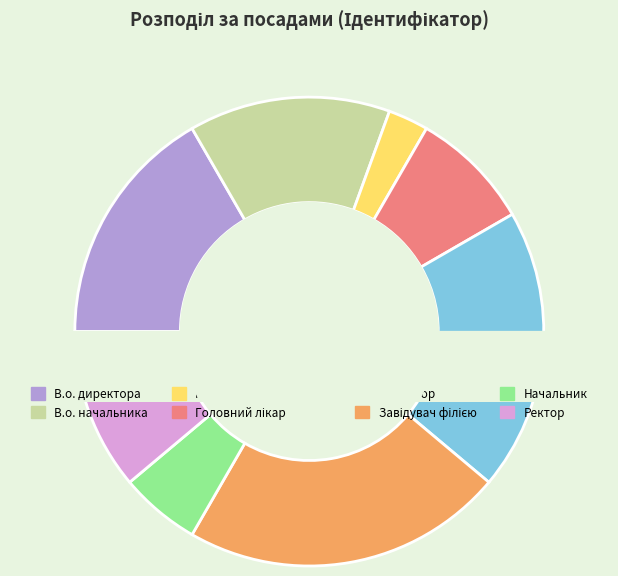

Which slice is the largest?

Завідувач філією